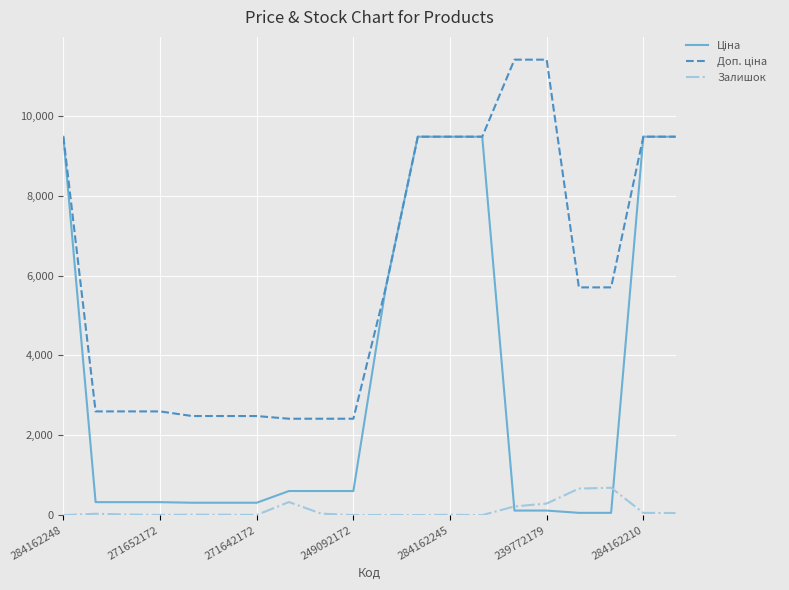

What is the maximum value shown in the chart?

11410.0